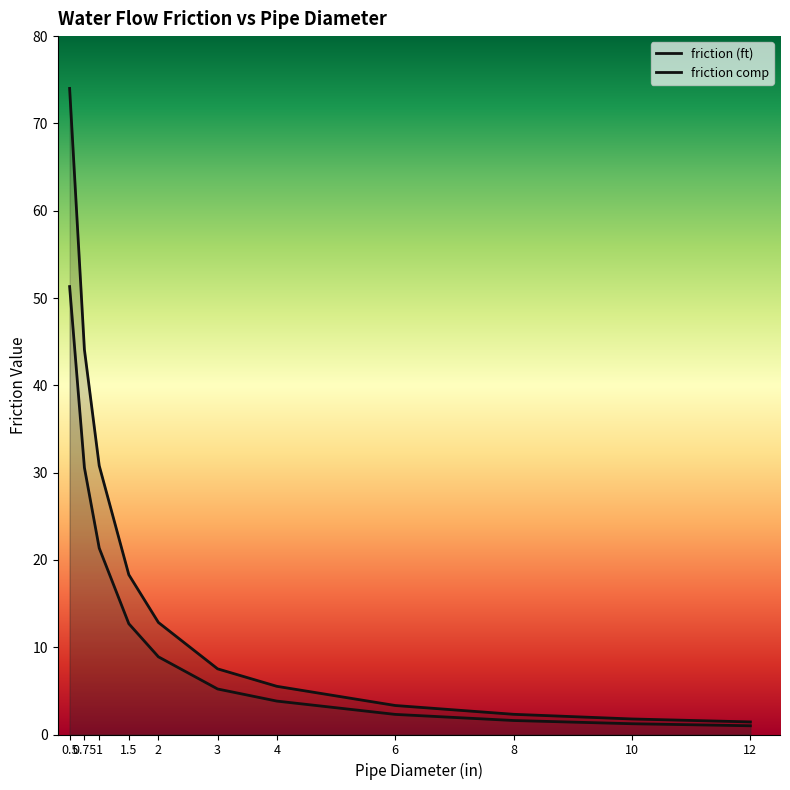

The friction comp series shows 30.6 at 0.75. True or false?

True